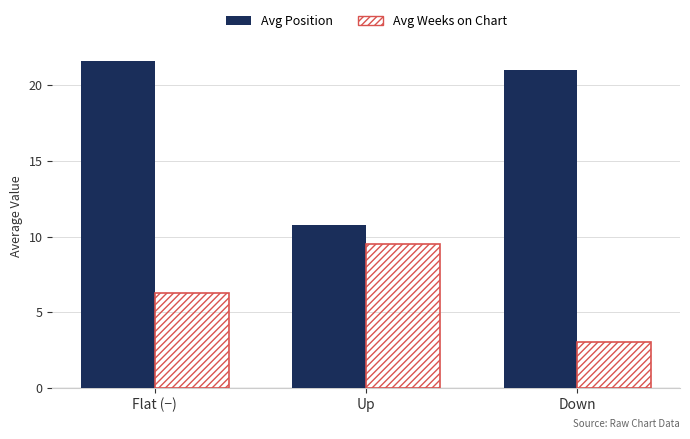

Where does the Avg Weeks on Chart series first go above 6?

Flat (−)